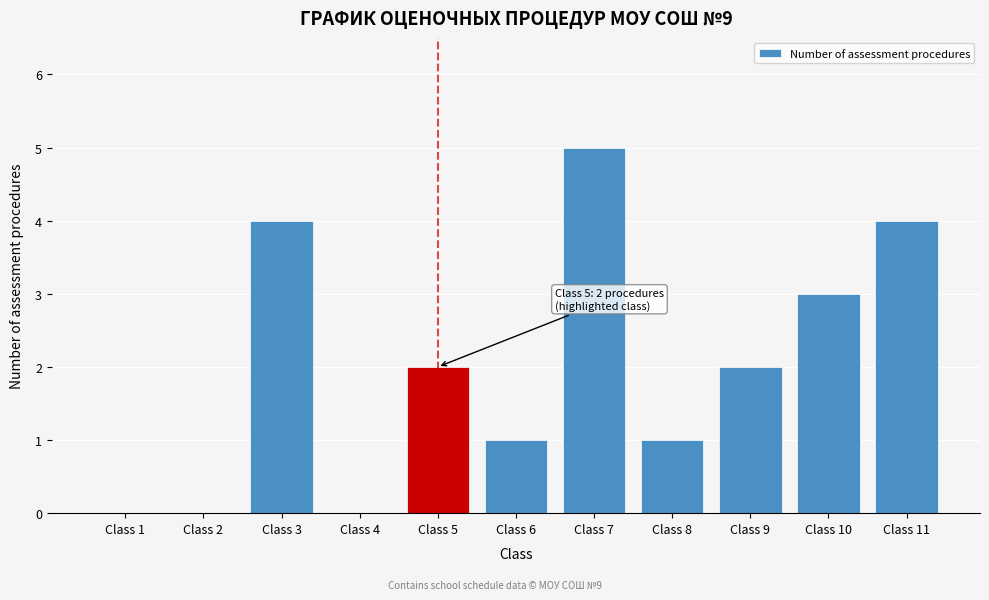

Reading left to right, extract all data points from this chart.

Class 1=0	Class 2=0	Class 3=4	Class 4=0	Class 5=2	Class 6=1	Class 7=5	Class 8=1	Class 9=2	Class 10=3	Class 11=4